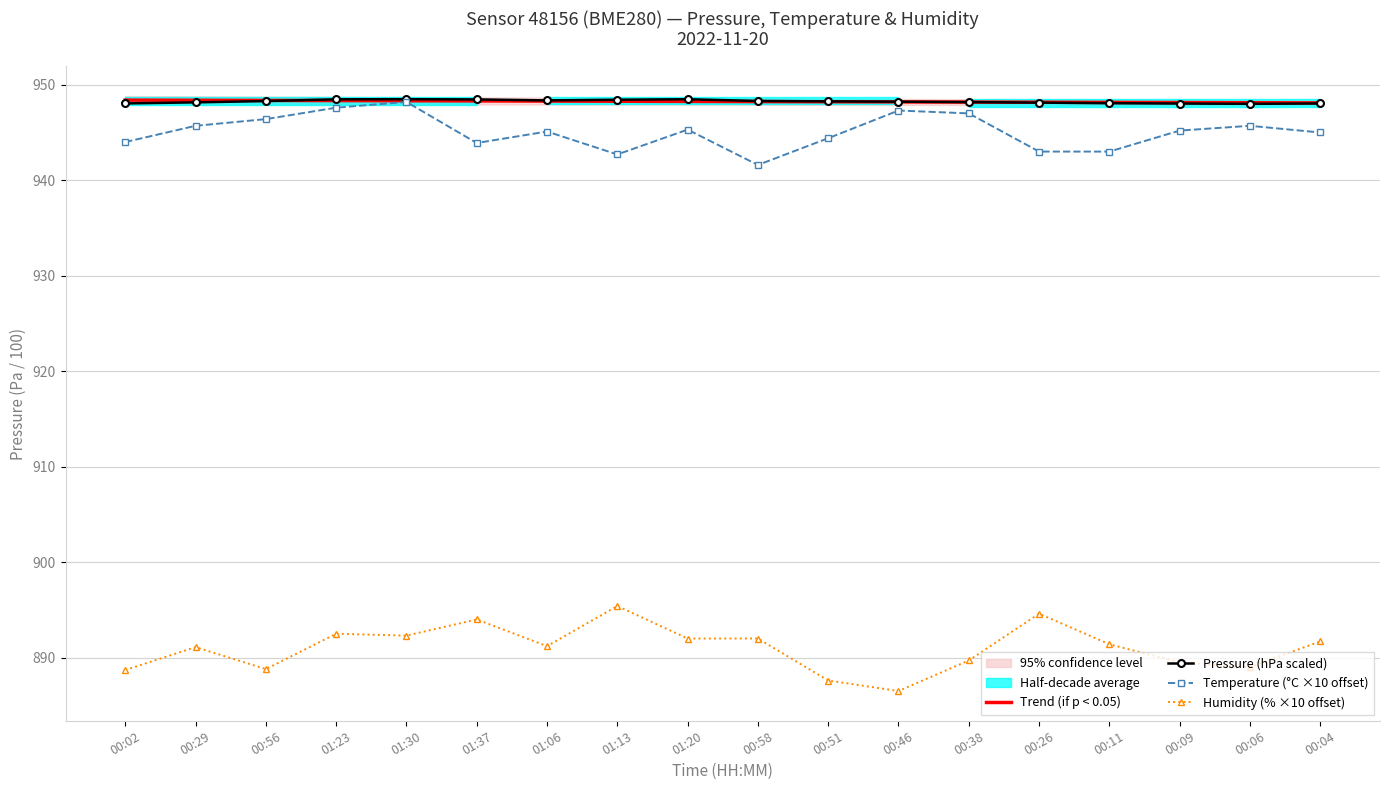

What is the label of the 16th point from the left?

00:09